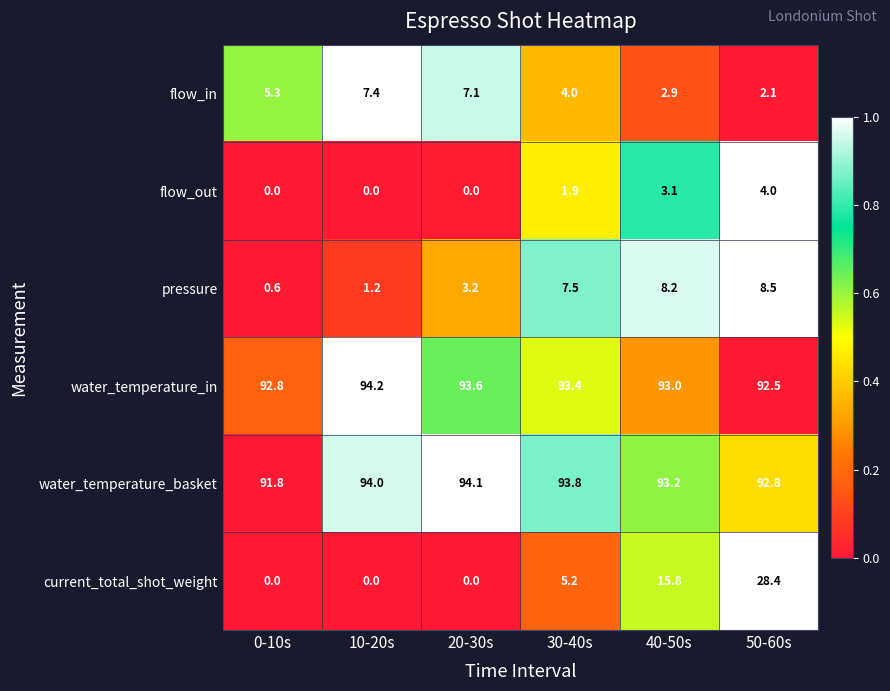

Between 40-50s and 50-60s, which series saw the biggest shift?

current_total_shot_weight